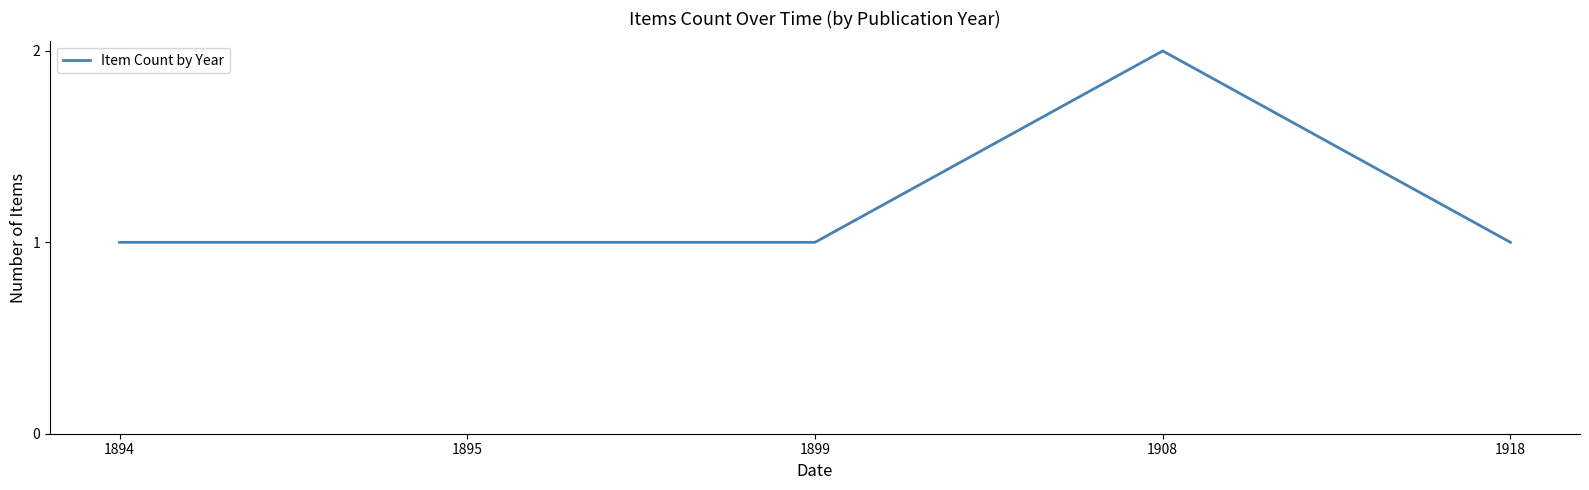

Reading left to right, transcribe all the data shown in this chart.

1894=1	1895=1	1899=1	1908=2	1918=1